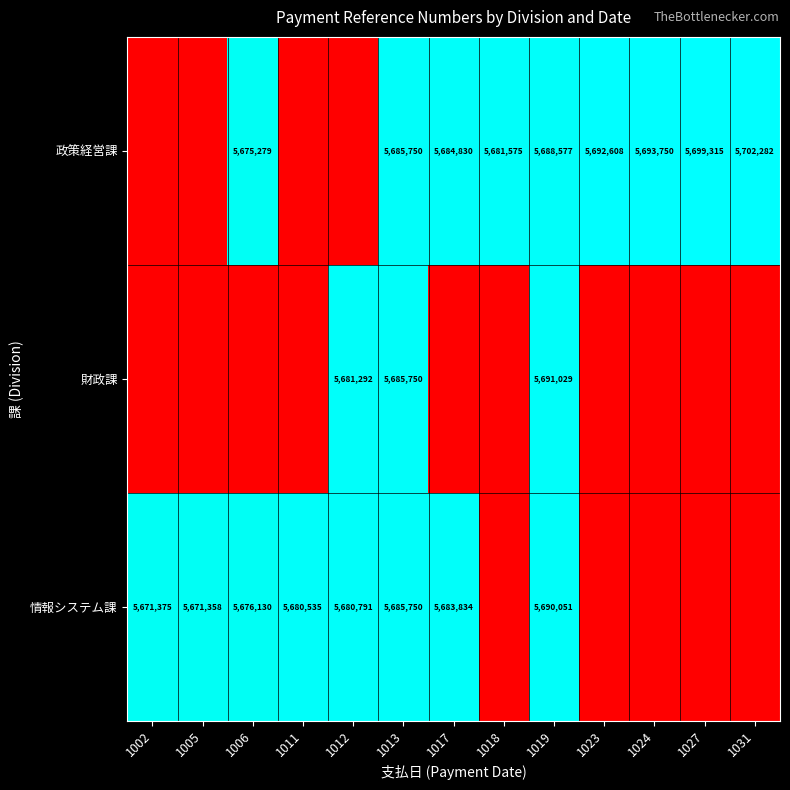

Is the value of 情報システム課 at 1017 greater than the value of 政策経営課 at 1031?

No